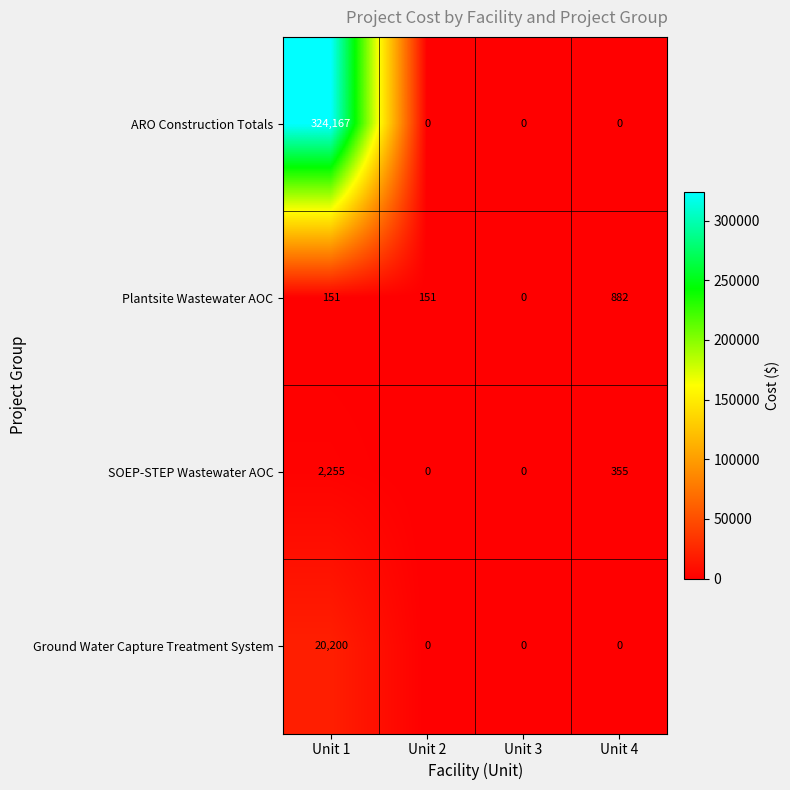

Reading left to right, extract all data points from this chart.

ARO Construction Totals: 324167	0	0	0
Plantsite Wastewater AOC: 151	151	0	882
SOEP-STEP Wastewater AOC: 2255	0	0	355
Ground Water Capture Treatment System: 20200	0	0	0